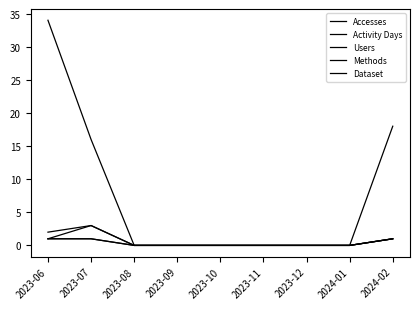

True or false: Methods and Activity Days intersect in this chart.

False